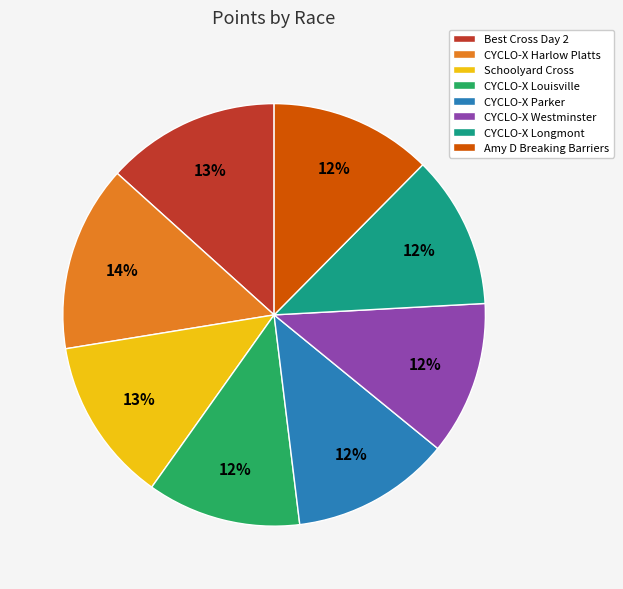

To the nearest percent, what is the combined percentage of CYCLO-X Longmont and CYCLO-X Harlow Platts?

26%